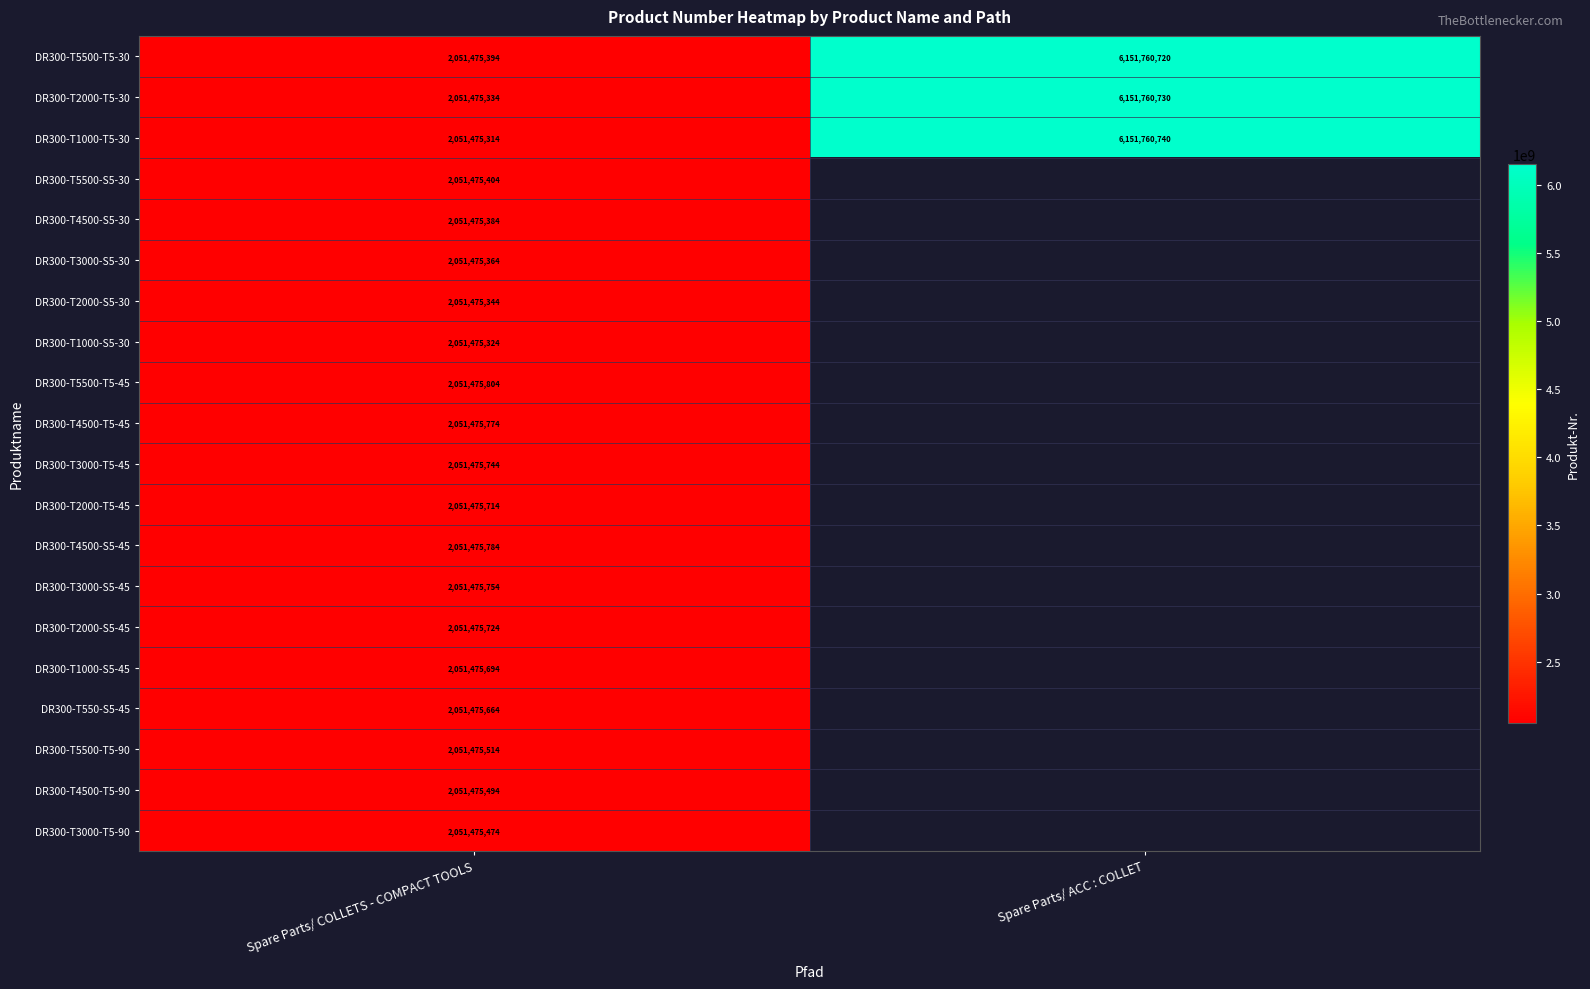

Is it true that DR300-T2000-T5-45 equals 1257160346.1 at Spare Parts/ COLLETS - COMPACT TOOLS?

False